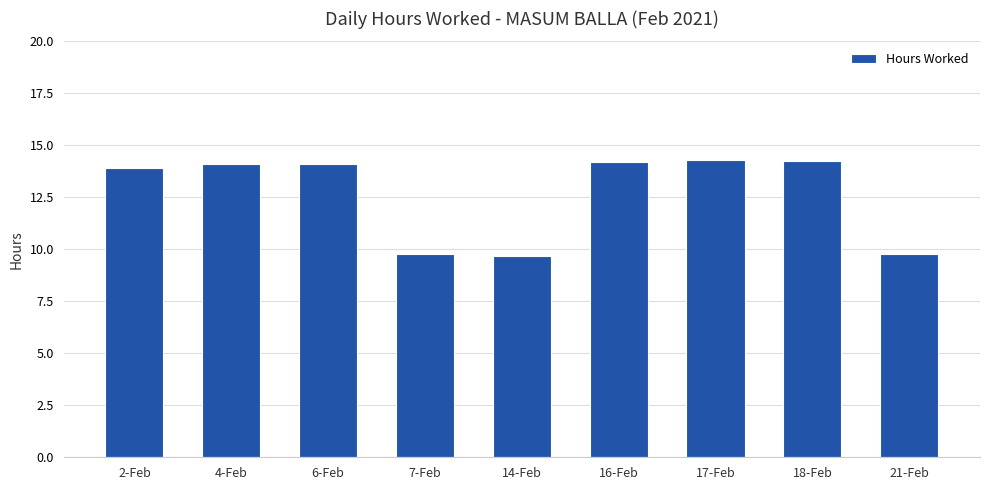

What is the sum of the values at 21-Feb and 2-Feb?

23.7